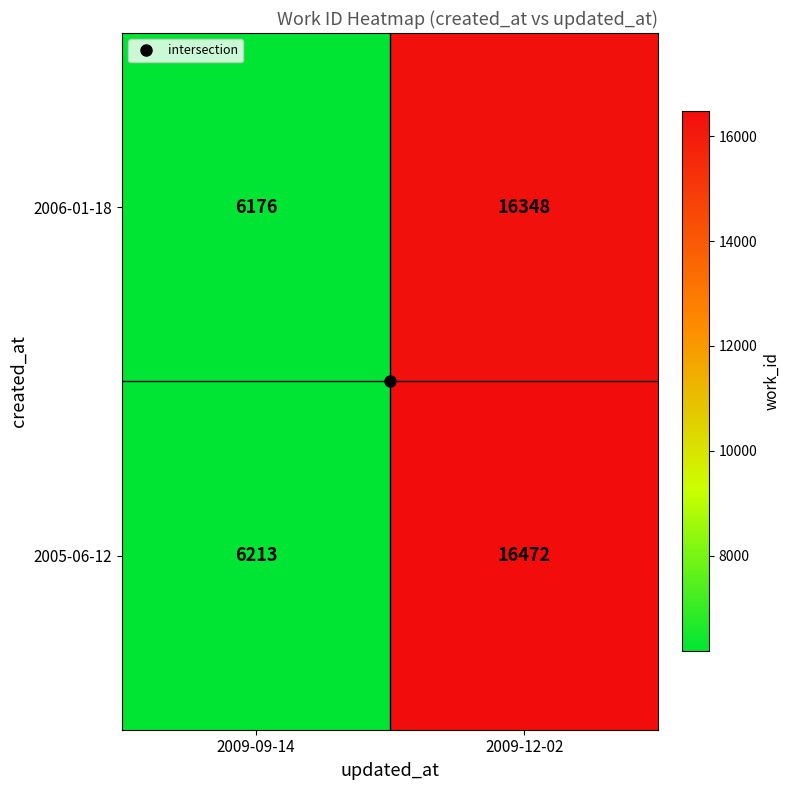

Where is 2005-06-12 nearest to the value 11342?

2009-09-14